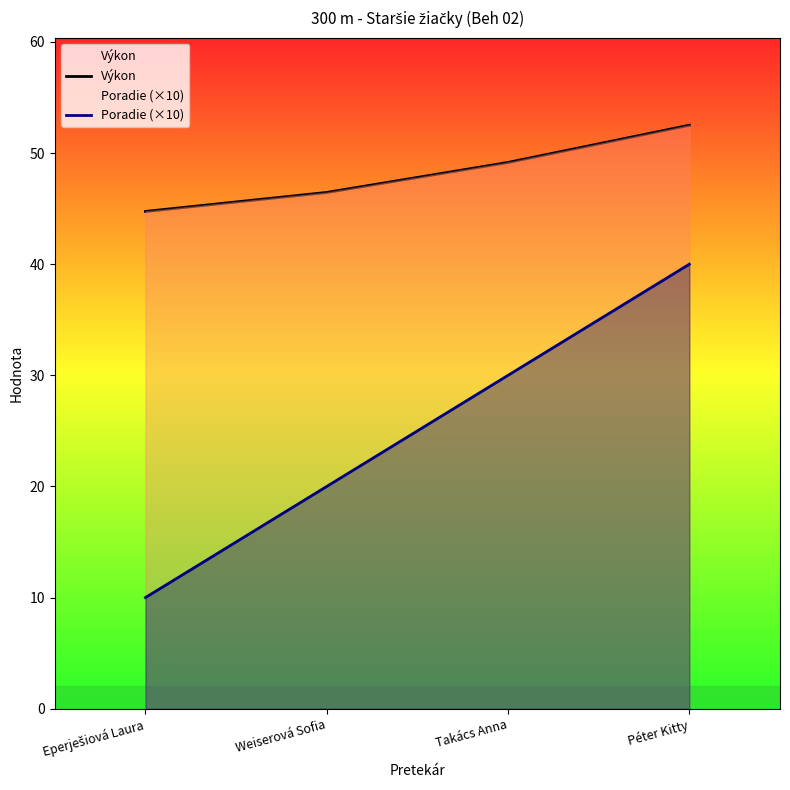

Which series changed the most between Eperješiová Laura and Weiserová Sofia?

Poradie (×10)